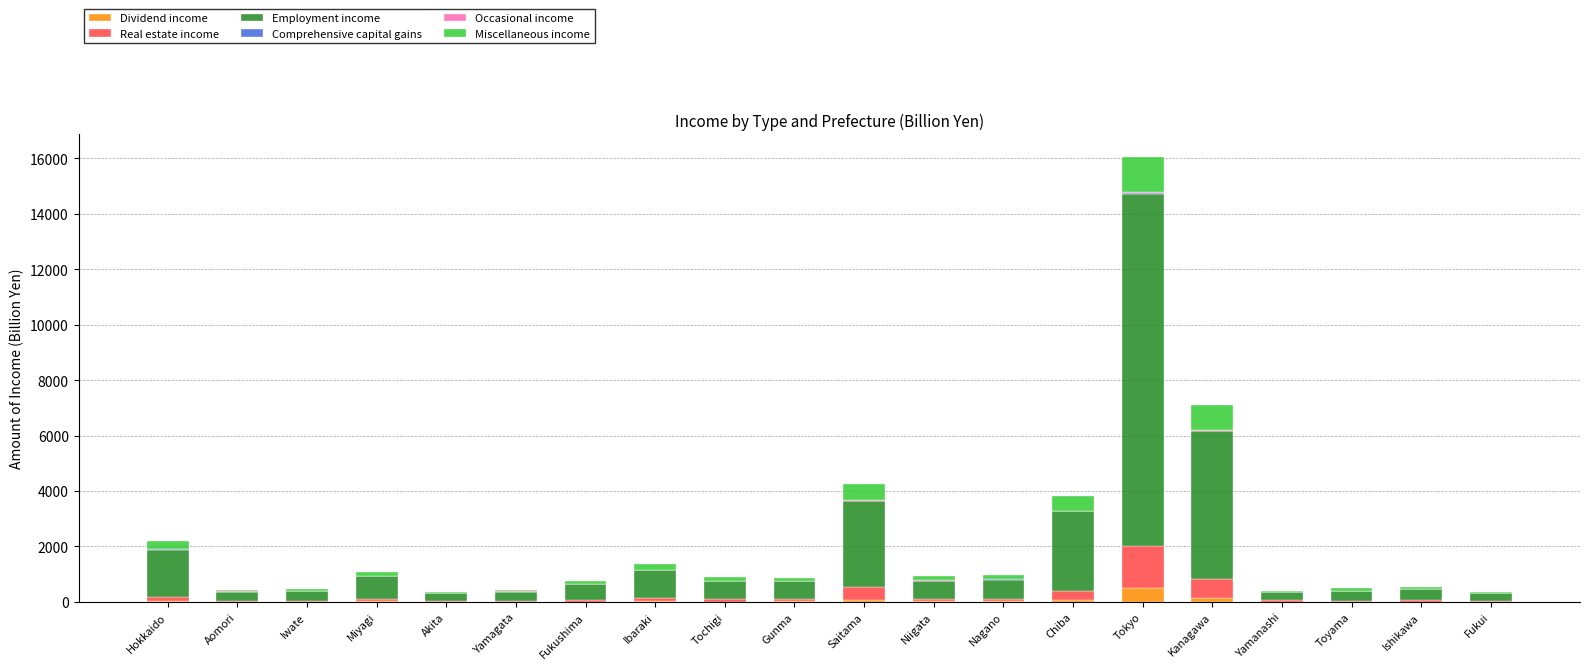

At which label does Dividend income reach its peak?

Tokyo